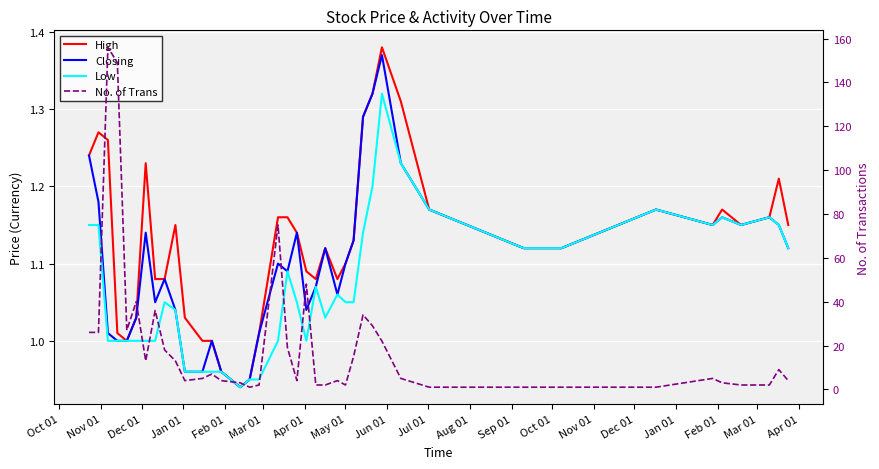

What is the label of the 17th point from the left?

Feb 01